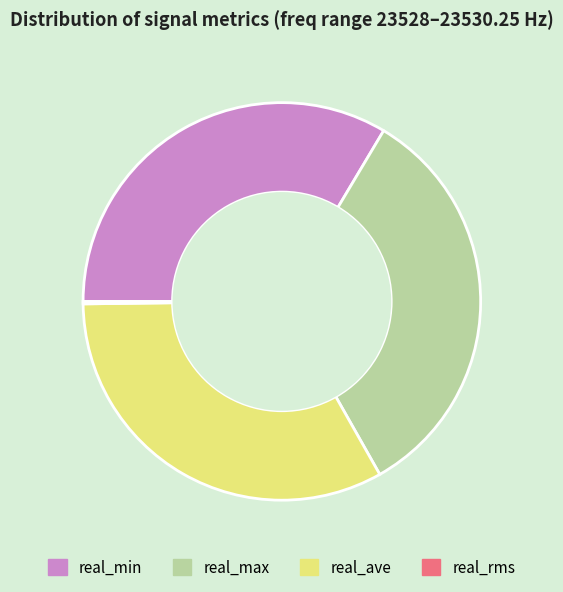

Does any single category account for the majority?

No